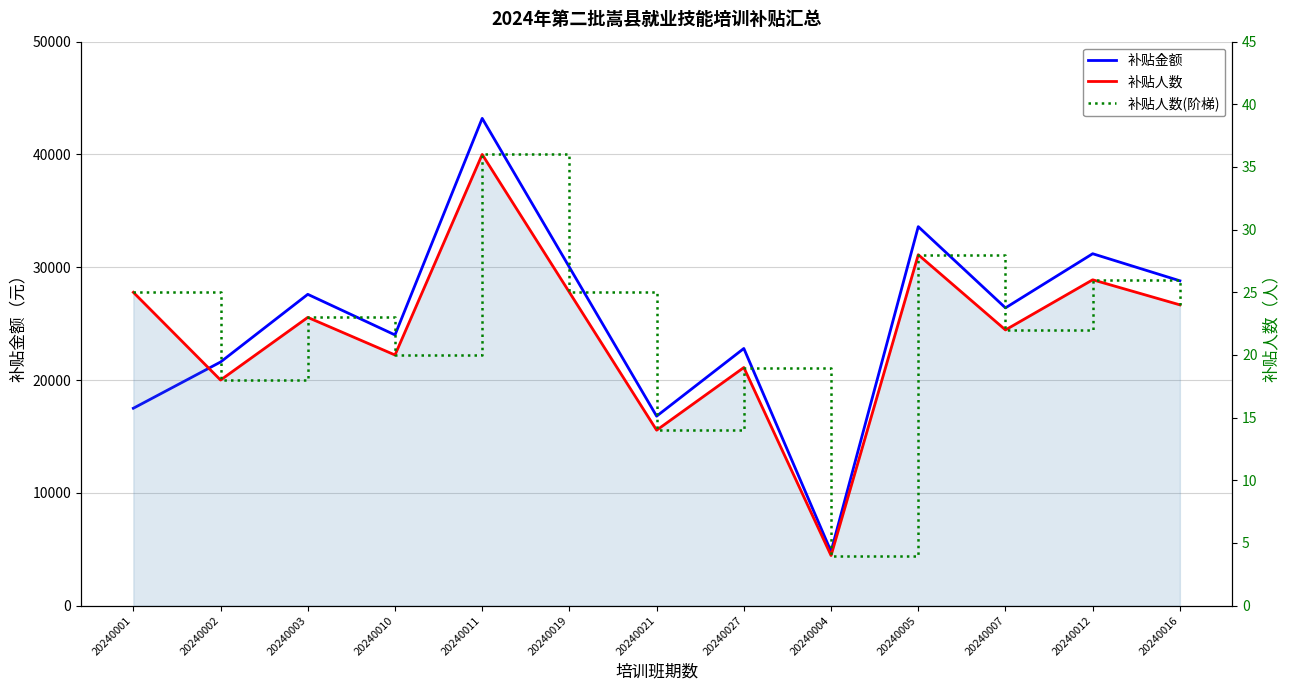

Is it true that 补贴人数 equals 9 at 20240027?

False